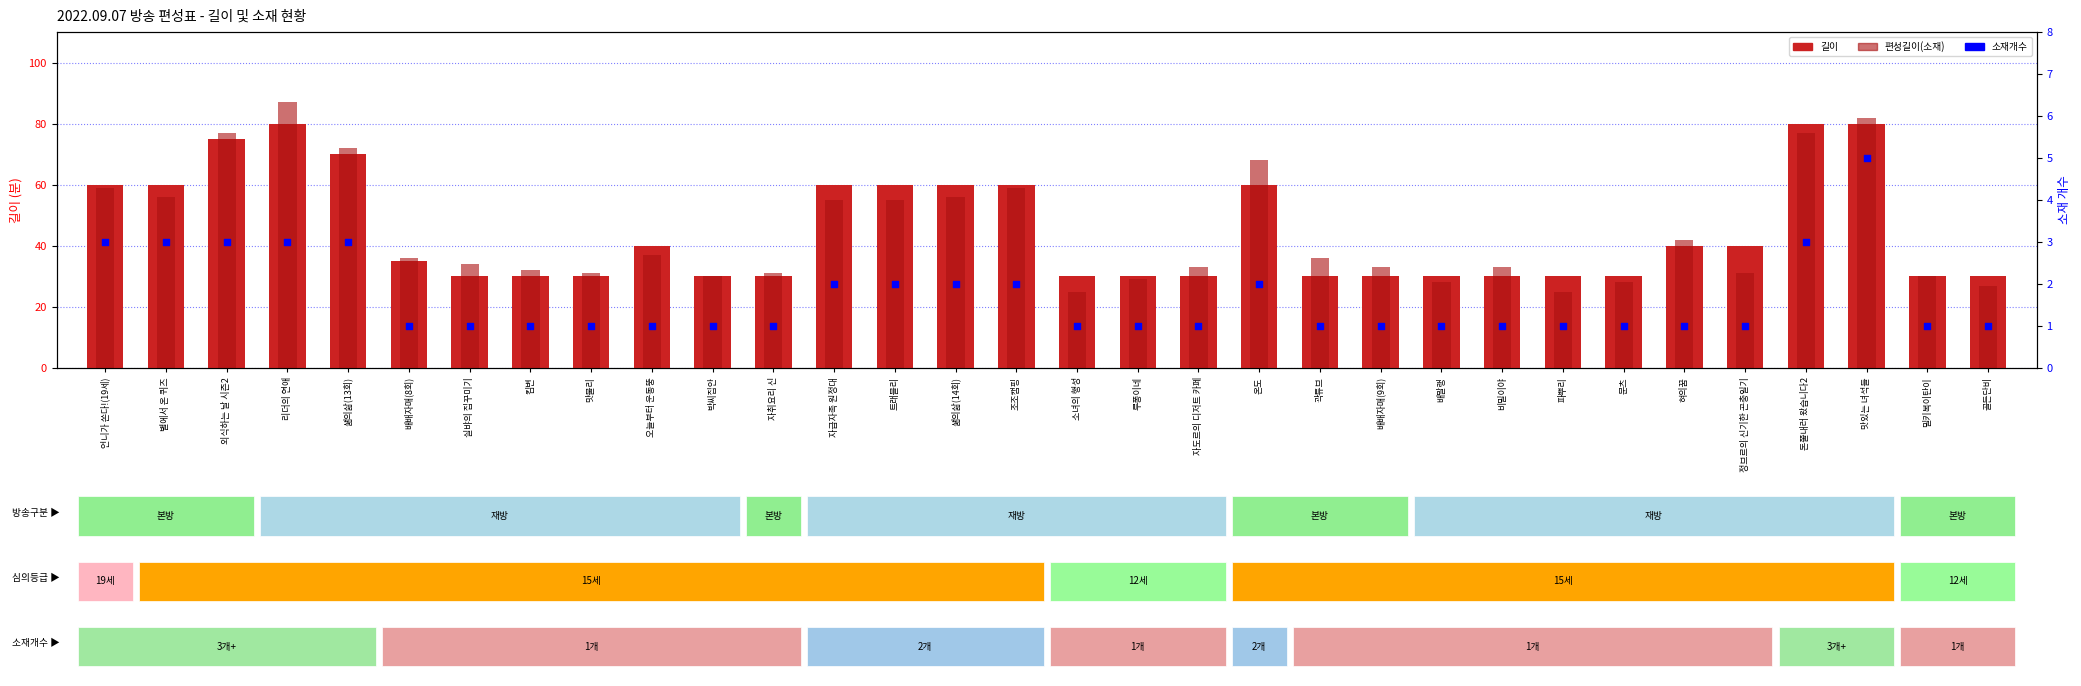

Which series contains the lowest Y value?

소재개수